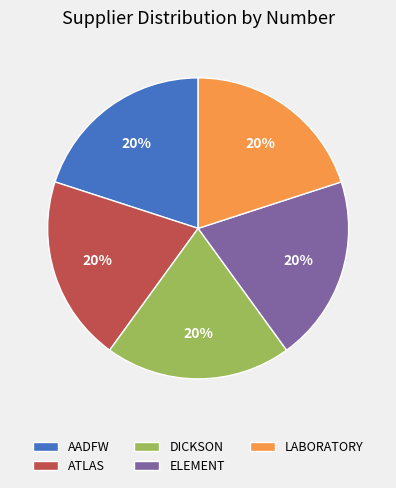

Count the number of slices in the pie.

5